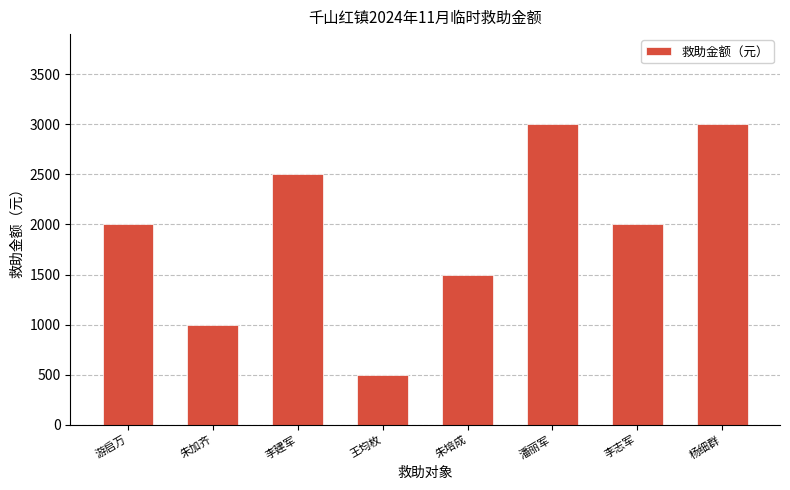

Reading right to left, transcribe all the data shown in this chart.

3000	2000	3000	1500	500	2500	1000	2000